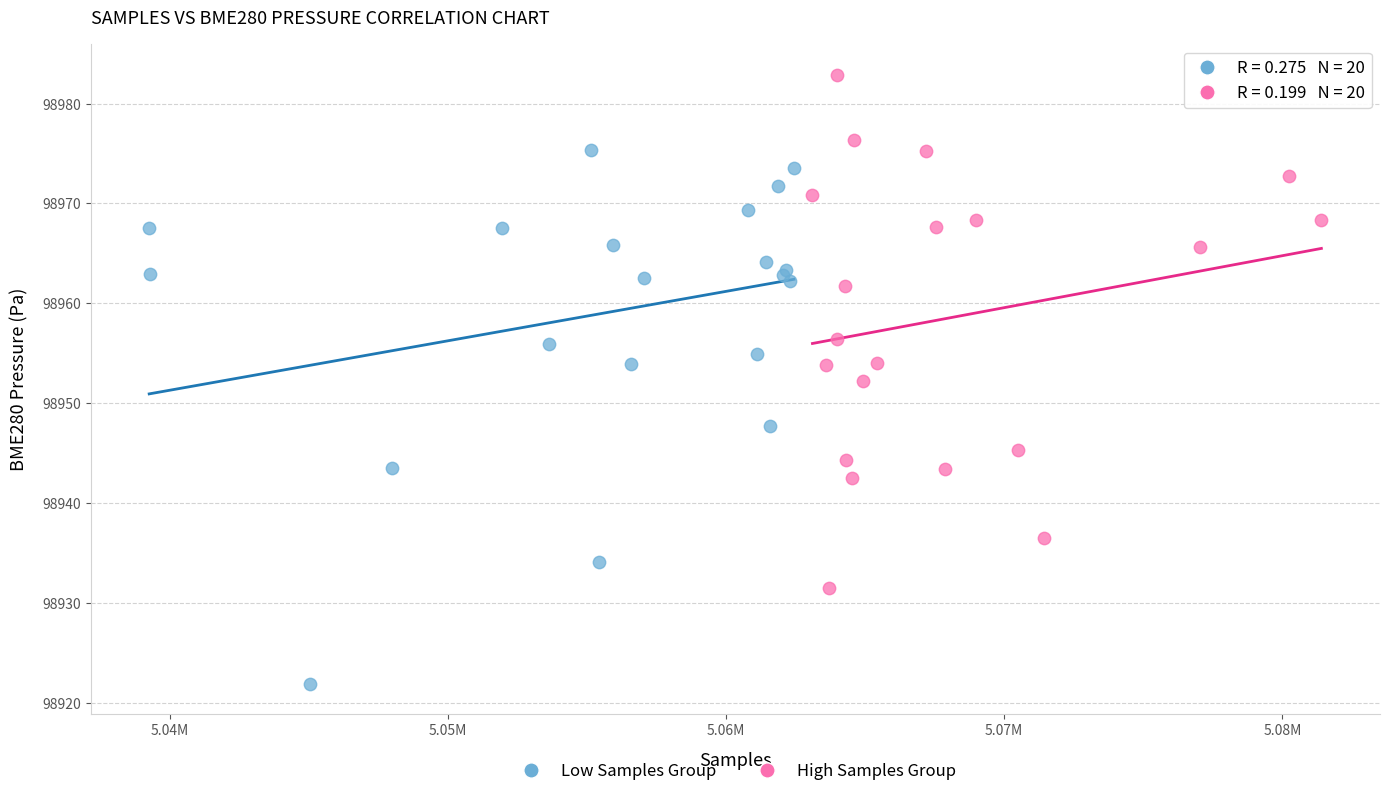

Which series reaches the maximum Y coordinate?

High Samples Group